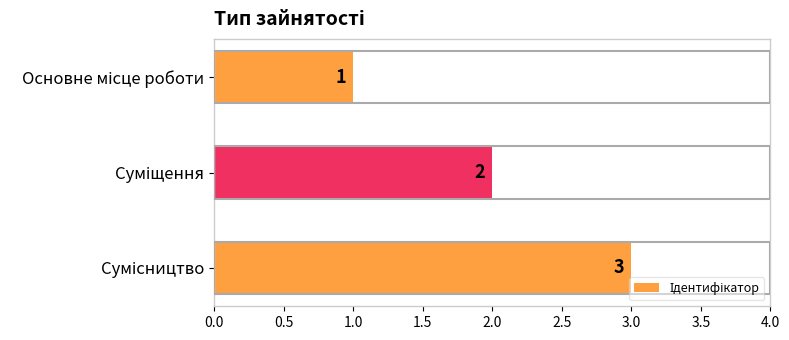

What is the difference between the maximum and minimum values?

2